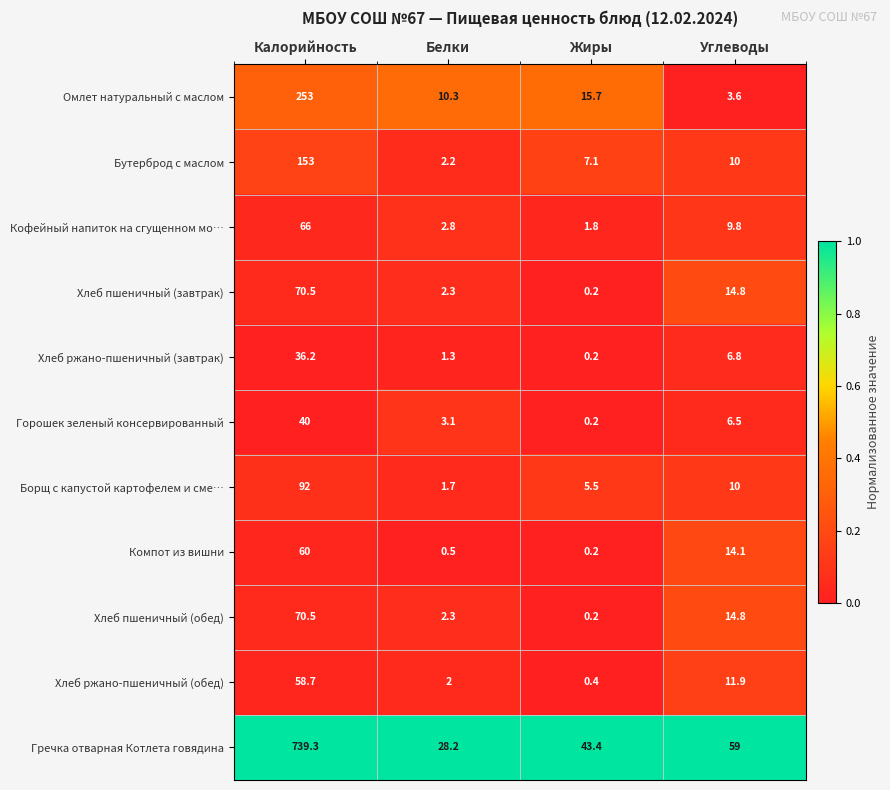

How many categories are shown in the chart?

4